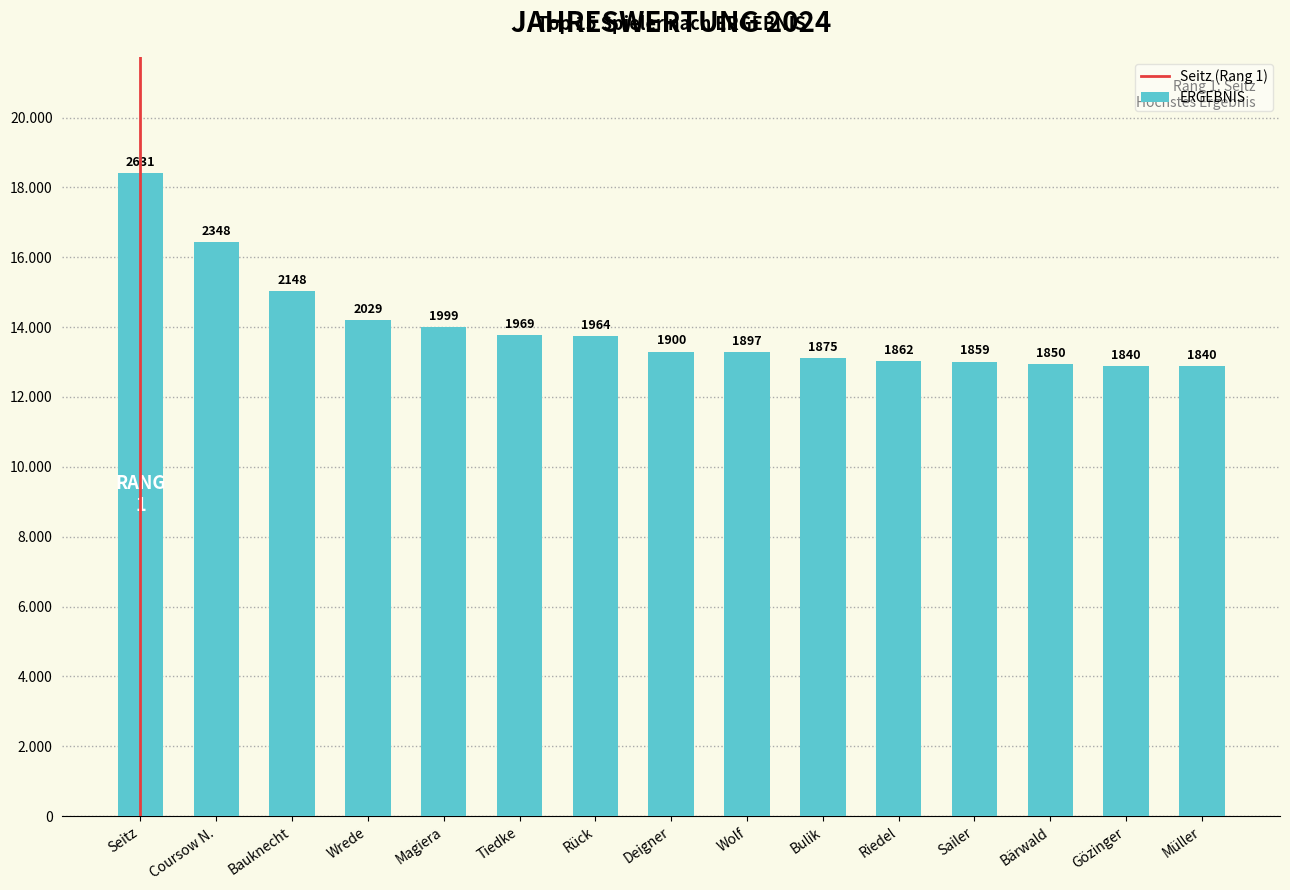

What is the label of the 13th bar from the left?

Bärwald